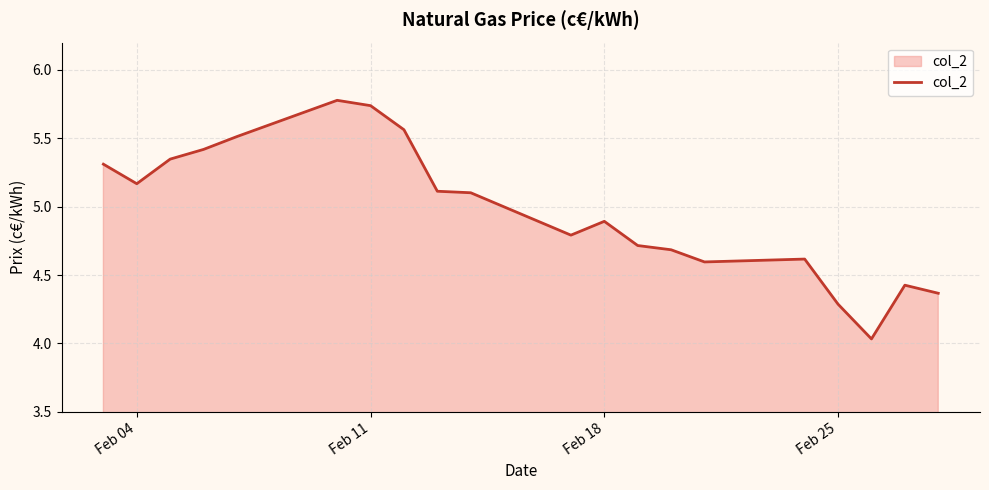

What is the difference between the maximum and minimum values?

1.7